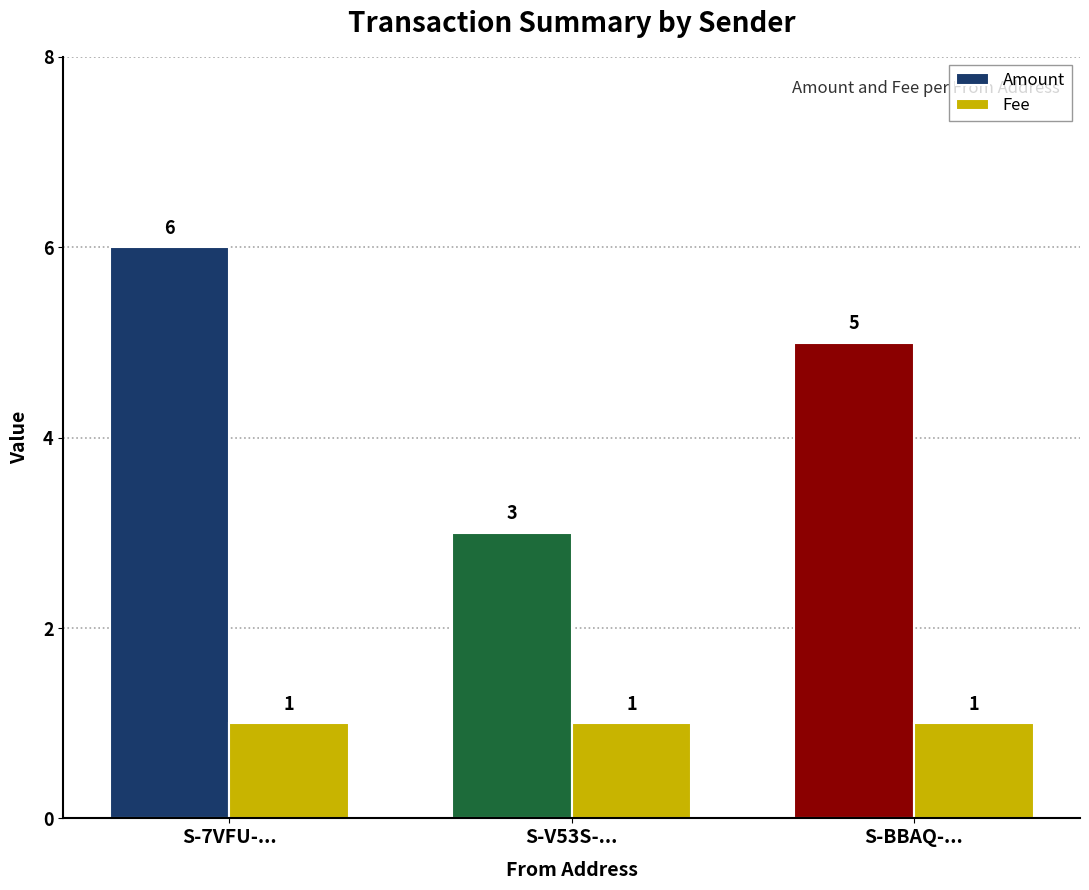

Read the Fee value at S-7VFU-....

1